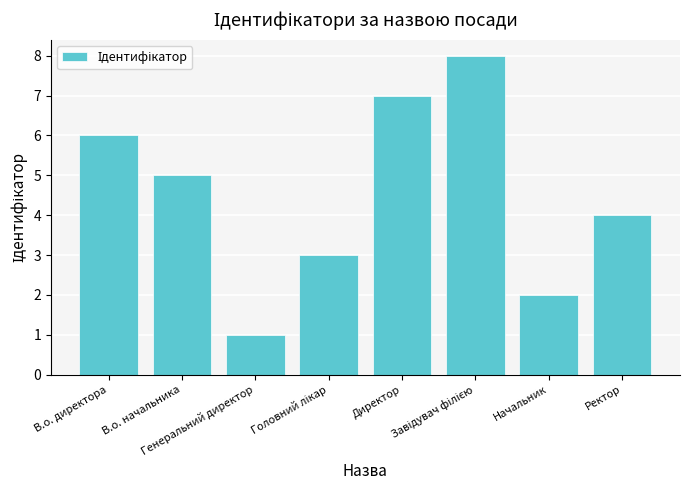

What is the maximum value shown in the chart?

8